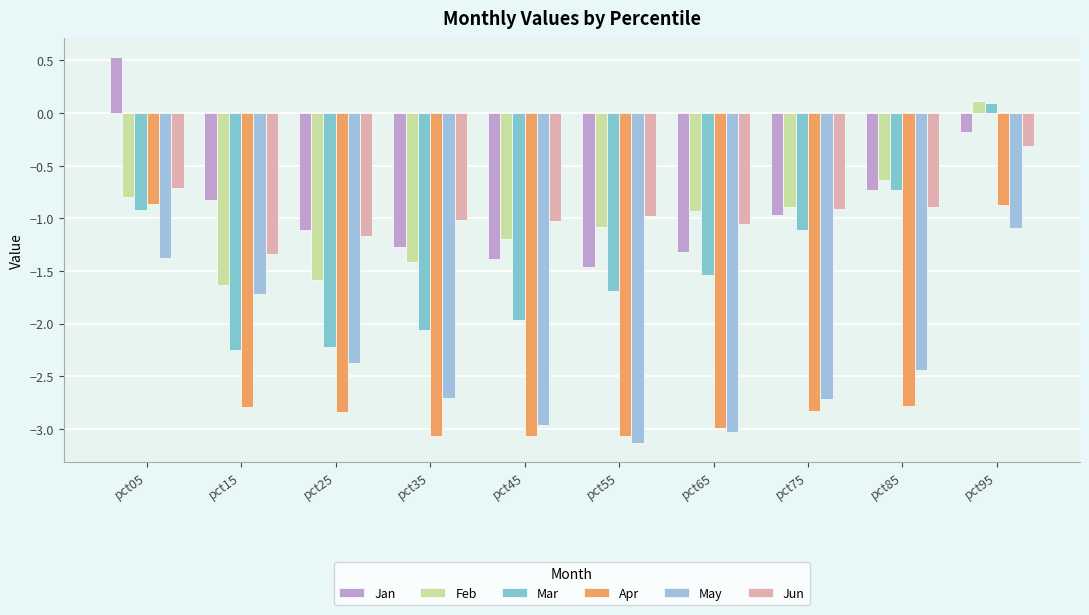

What is the spread (max minus min) of values at pct15?

2.0